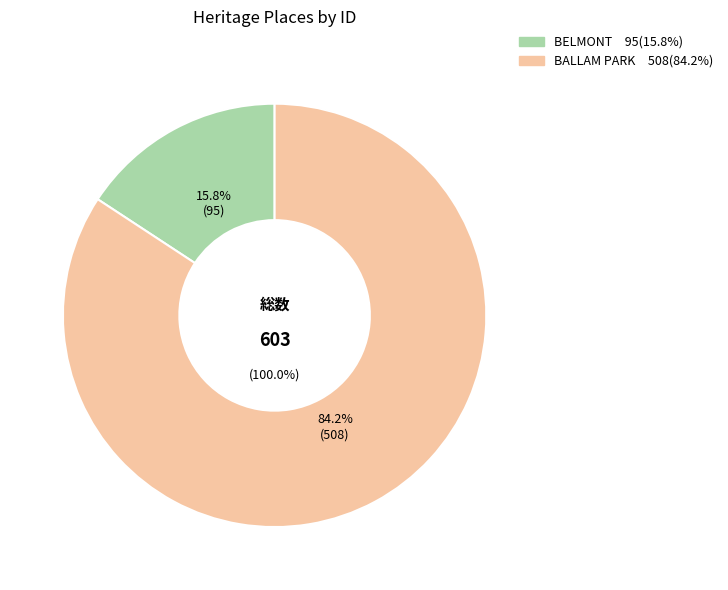

Combined, do BELMONT and BALLAM PARK account for over 50%?

Yes